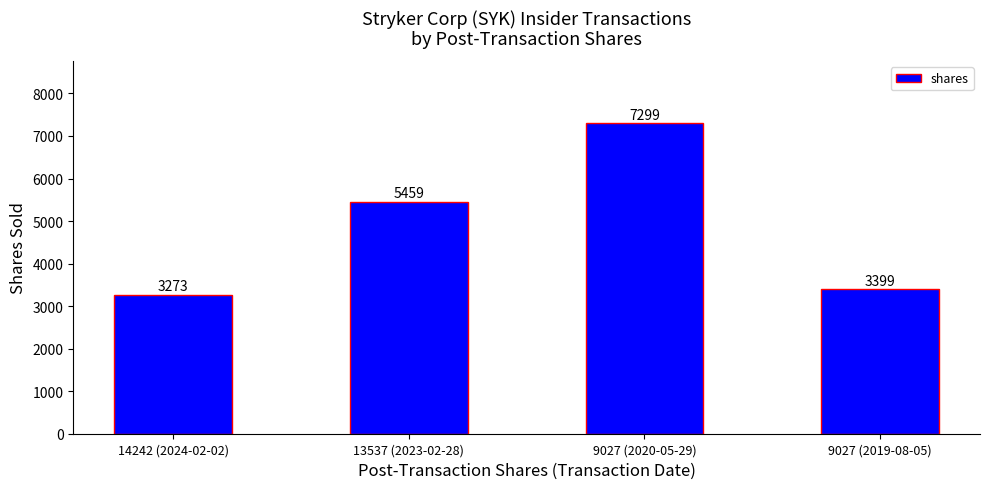

Are the bars horizontal?

No